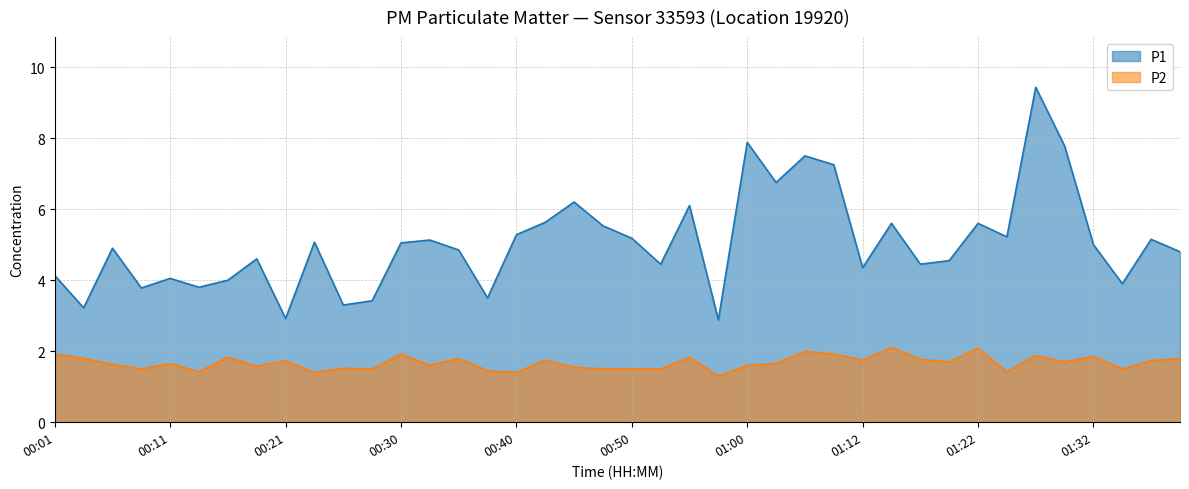

List the series in order of their overall mean, highest first.

P1, P2